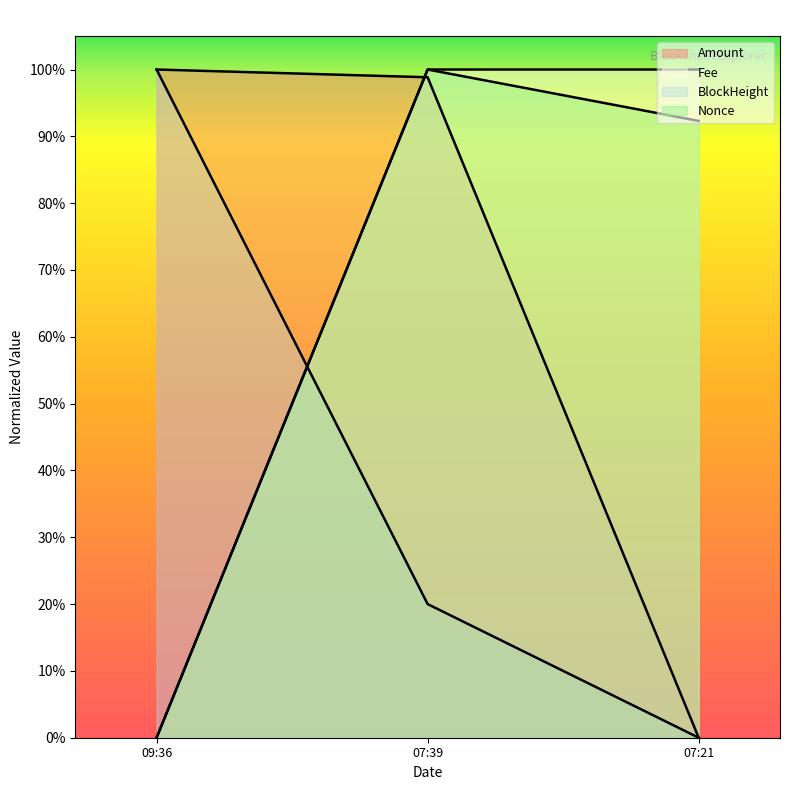

Where is Nonce nearest to the value 0?

09:36